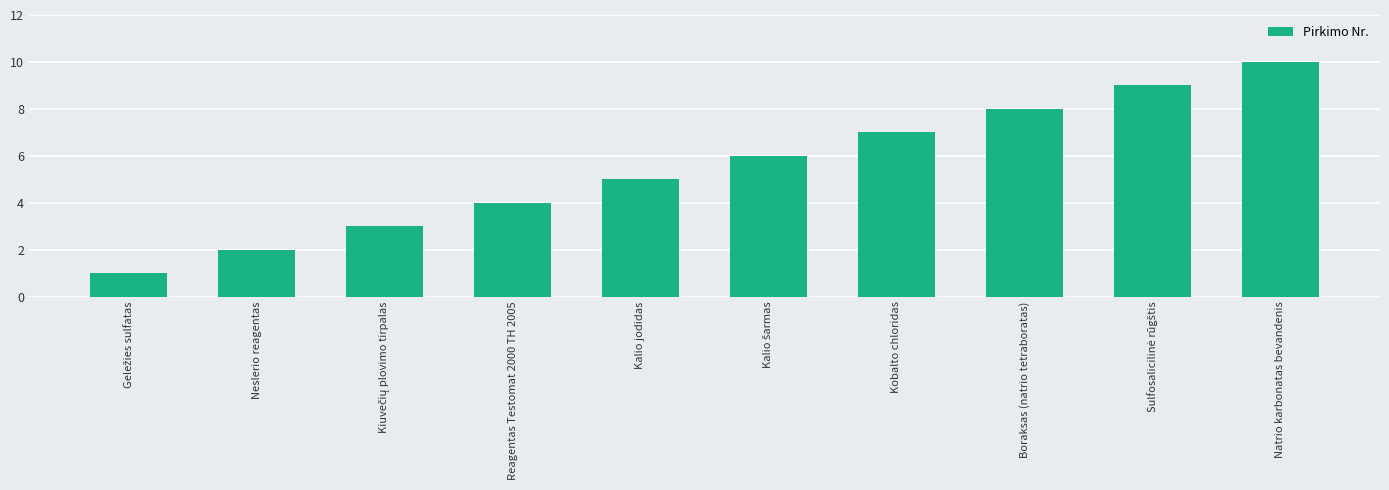

What is the ratio of the value at Neslerio reagentas to the value at Kalio jodidas?

0.4